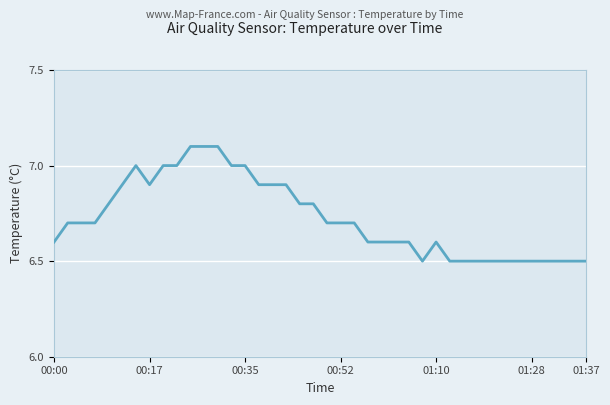

What is the greatest value displayed?

7.1